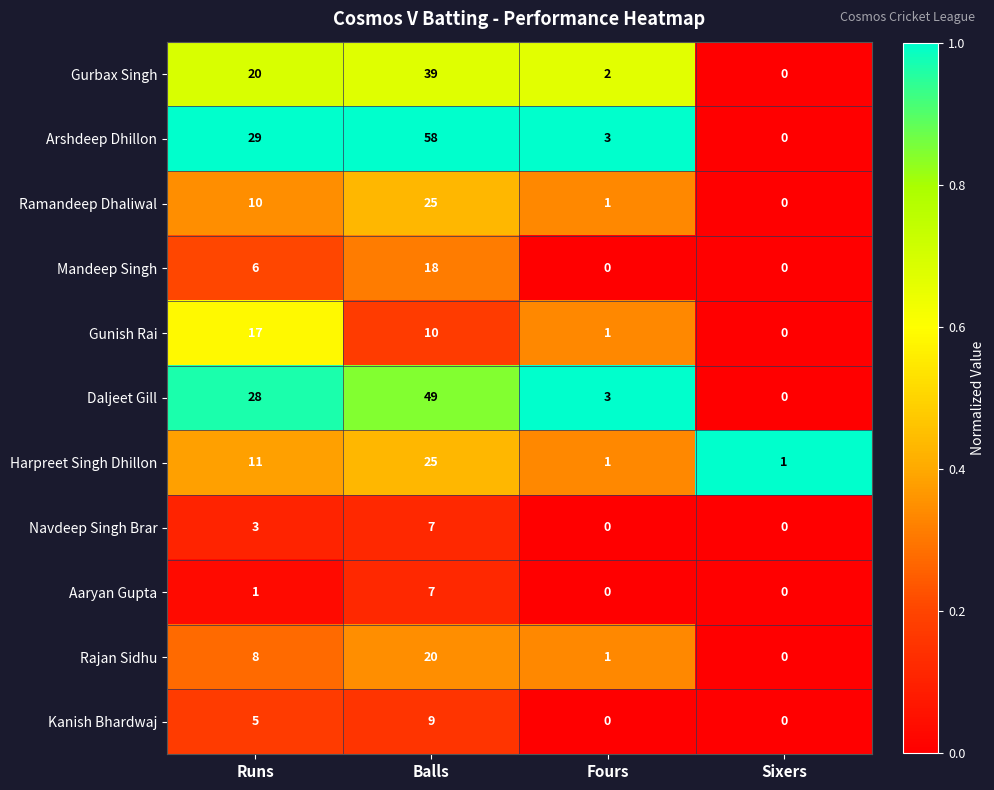

Where is Aaryan Gupta nearest to the value 3?

Runs